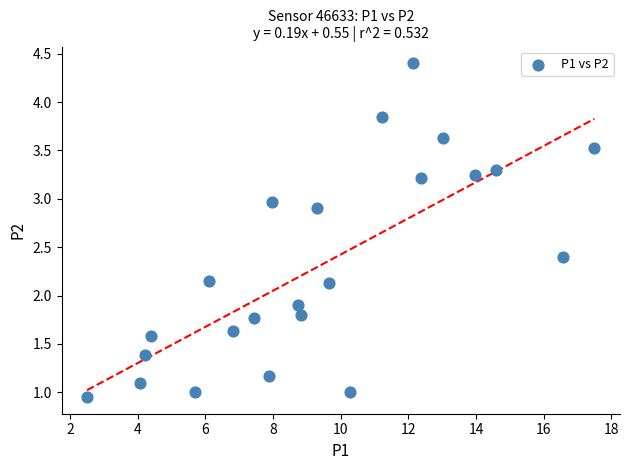

What is the range of X values (max minus min)?

15.0